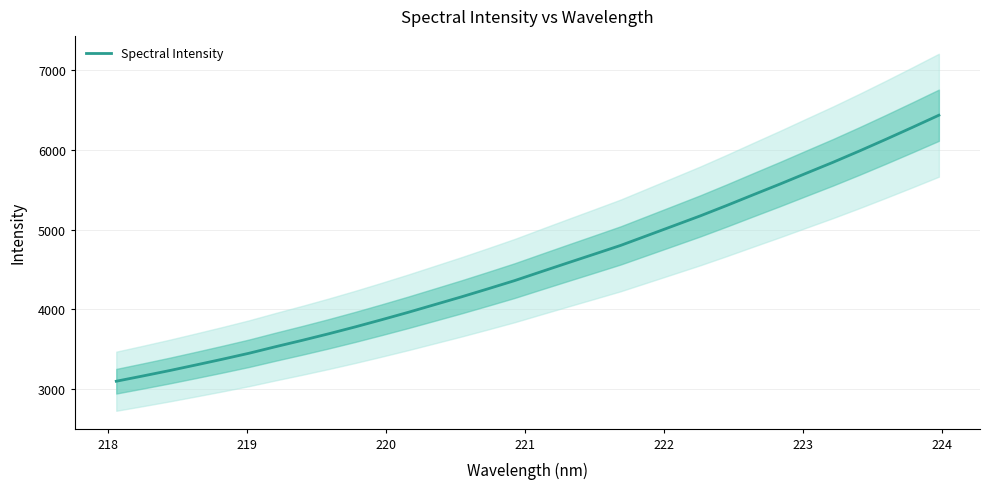

What is the minimum value for Spectral Intensity?

3095.1